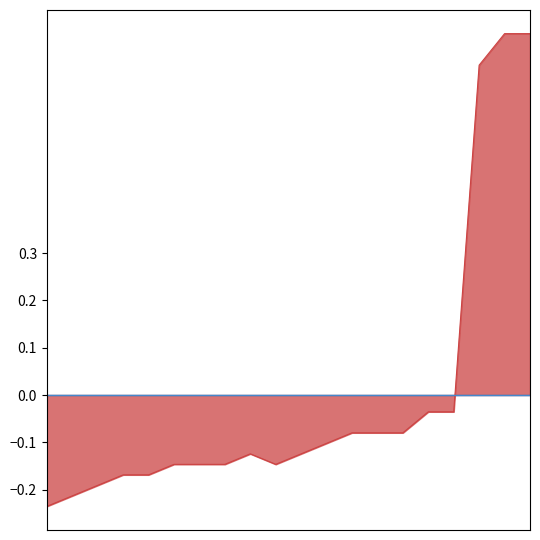

What is the label of the 8th point from the right?

05:18